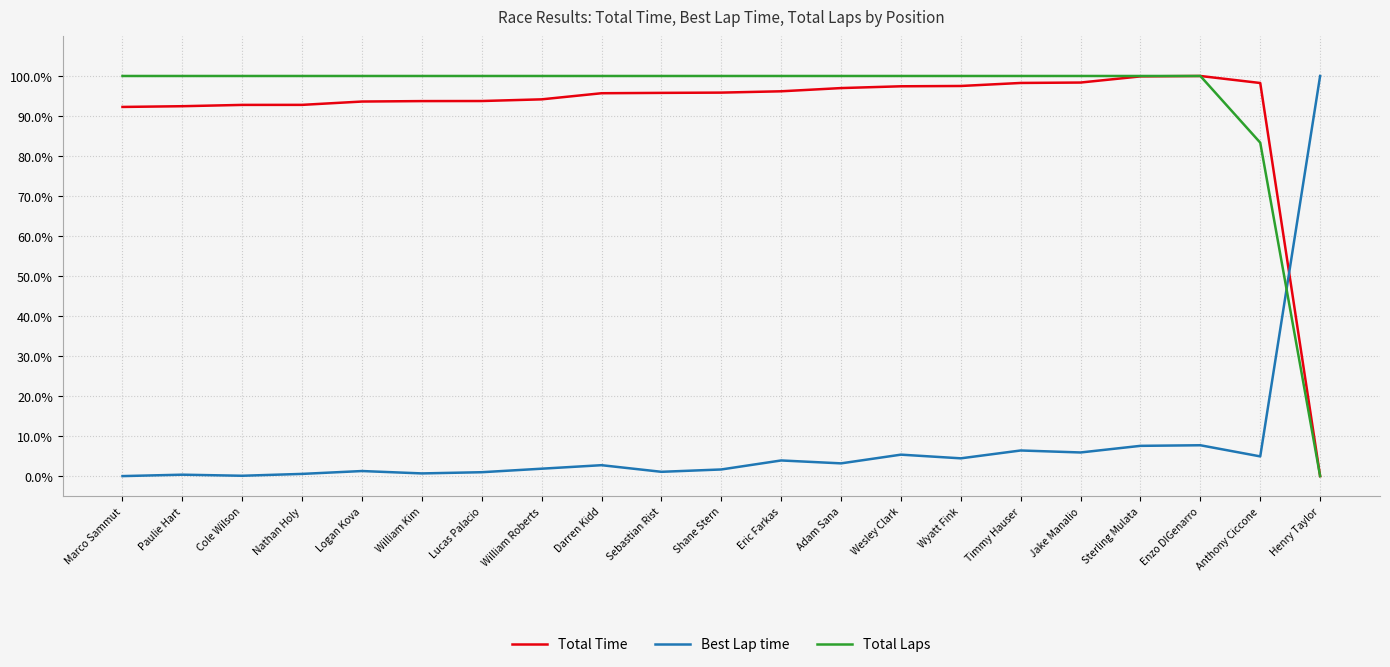

What is the greatest value displayed?

100.0